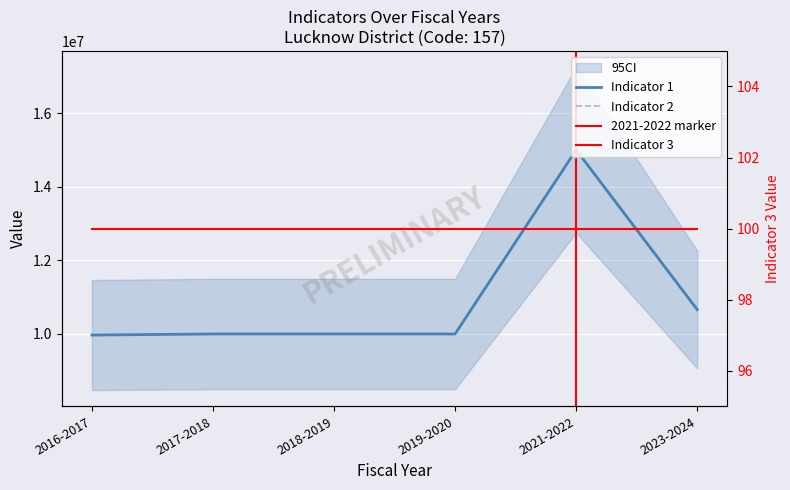

At which category does the chart reach its minimum across all series?

2016-2017